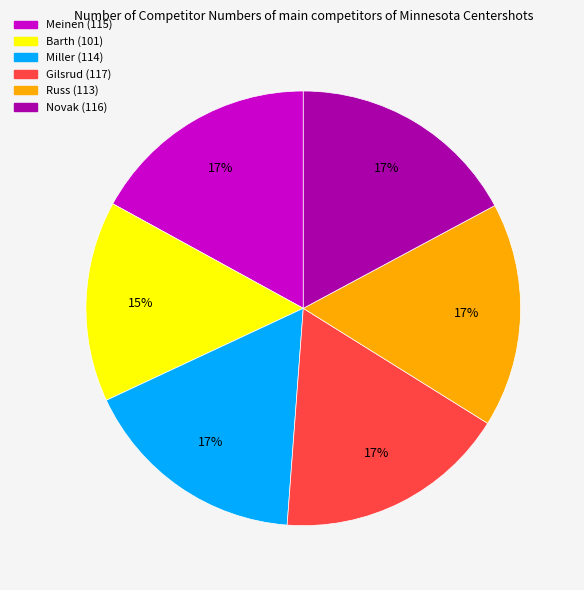

How many slices are in this pie chart?

6